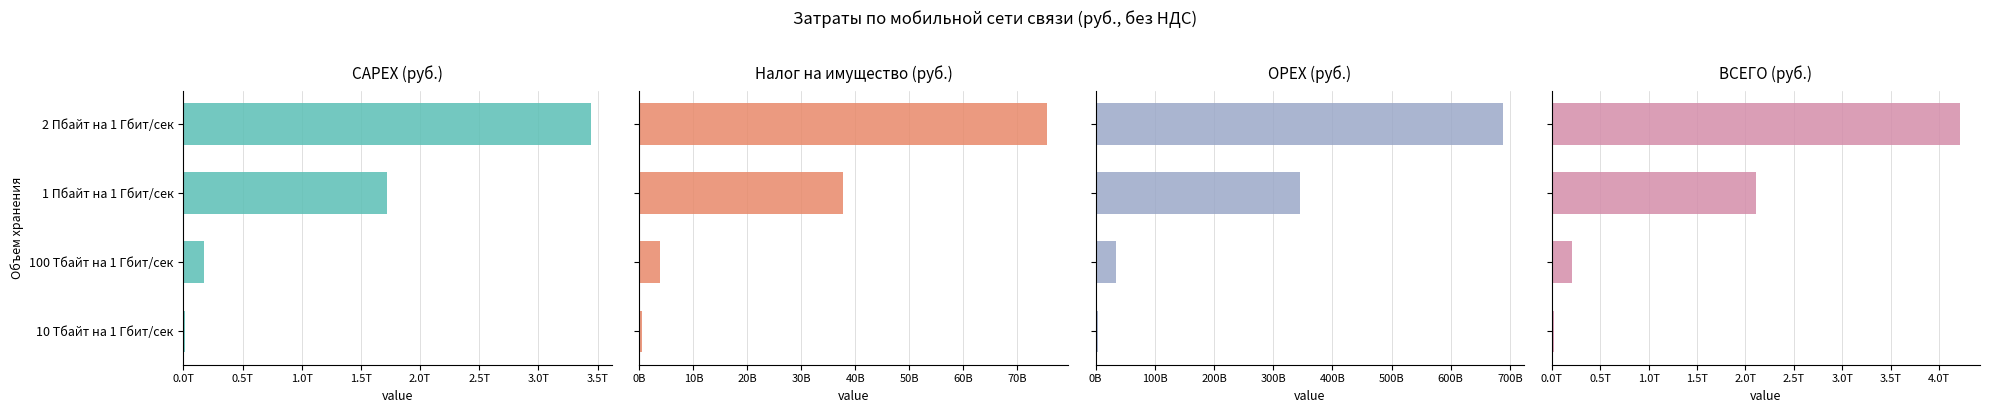

What are all the series names shown in the legend?

CAPEX (руб.), Налог на имущество (руб.), OPEX (руб.), ВСЕГО (руб.)